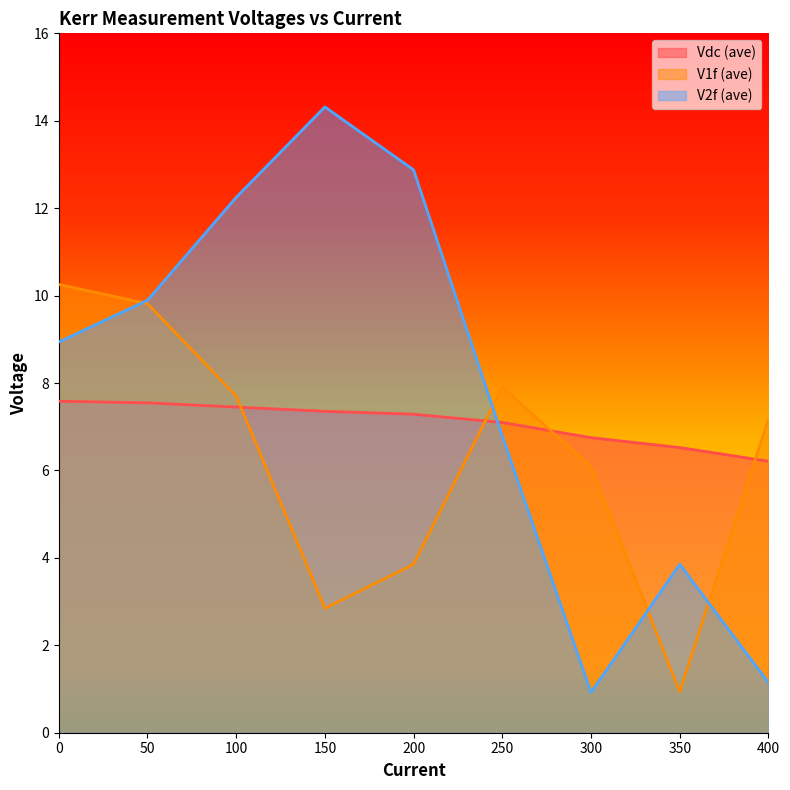

Where is the first local minimum for V2f (ave)?

300